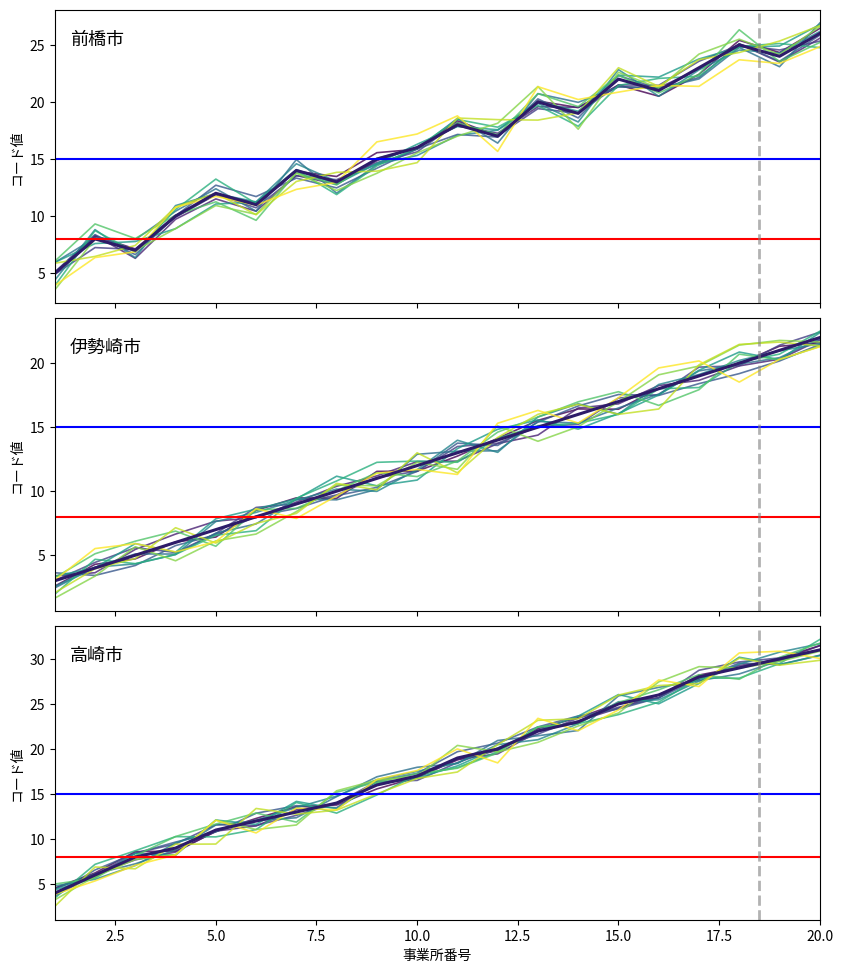

True or false: 前橋市 has a value of 12 at 5.

True